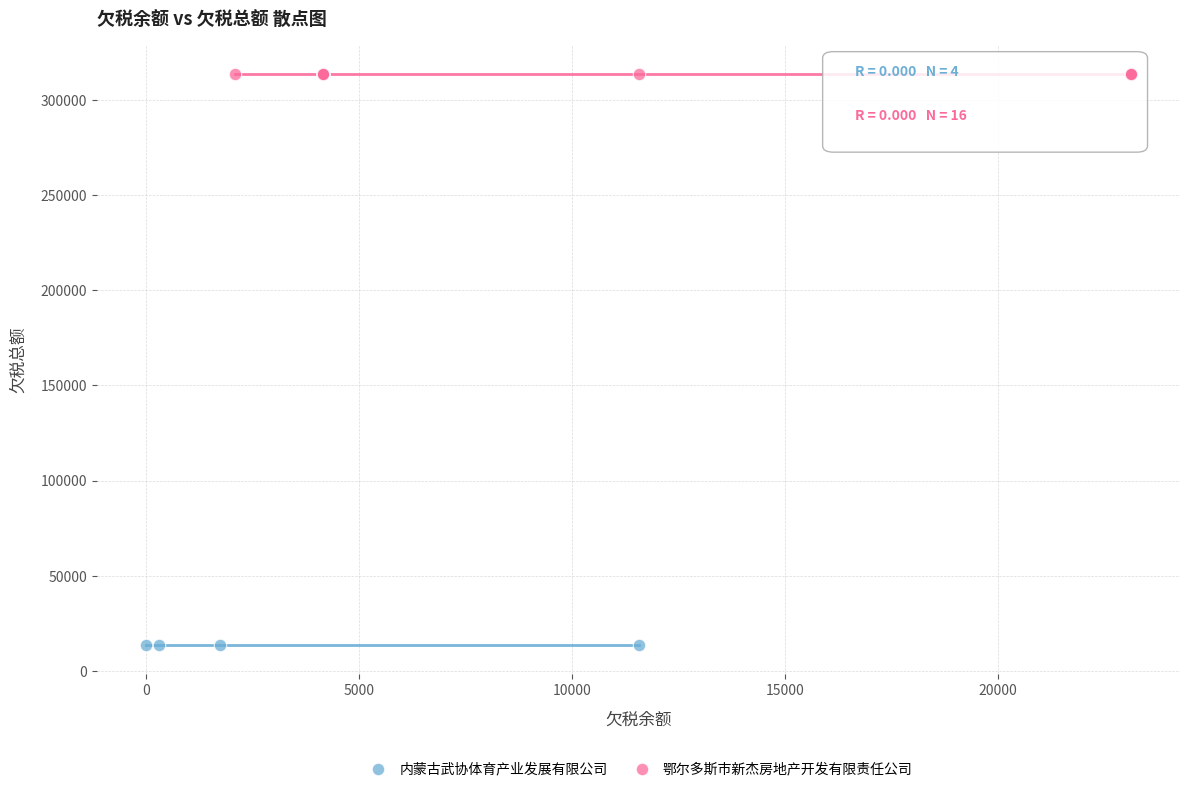

Which series contains the lowest Y value?

内蒙古武协体育产业发展有限公司